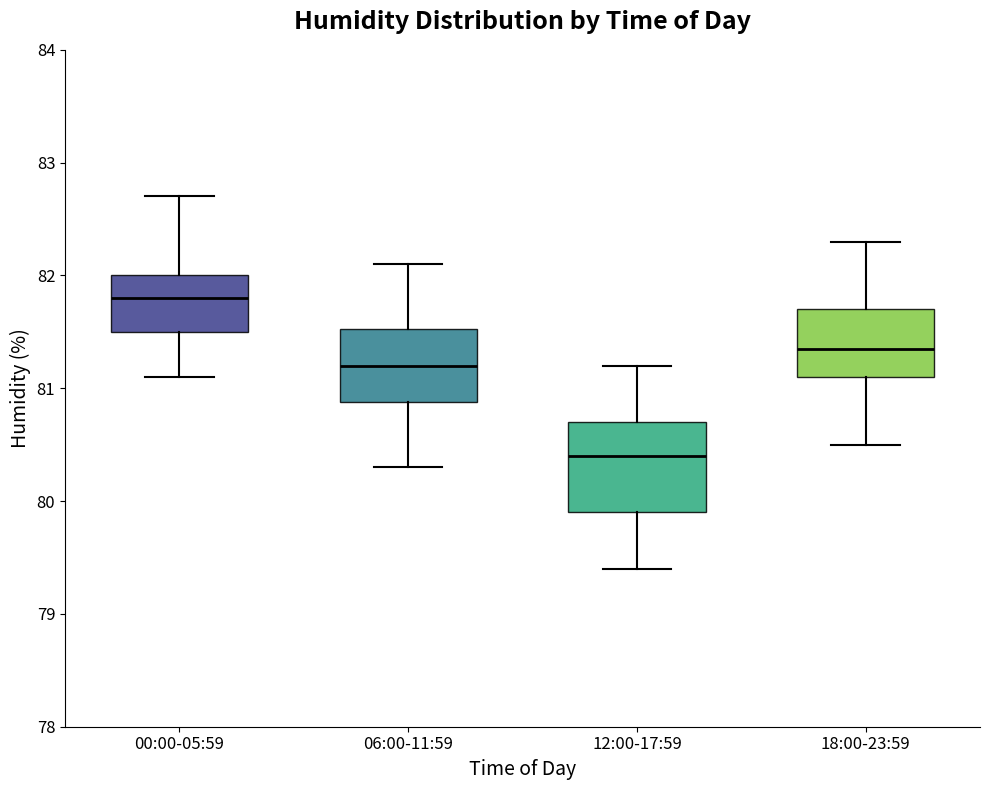

Comparing the boxes themselves (not the whiskers), which one is the tallest?

12:00-17:59